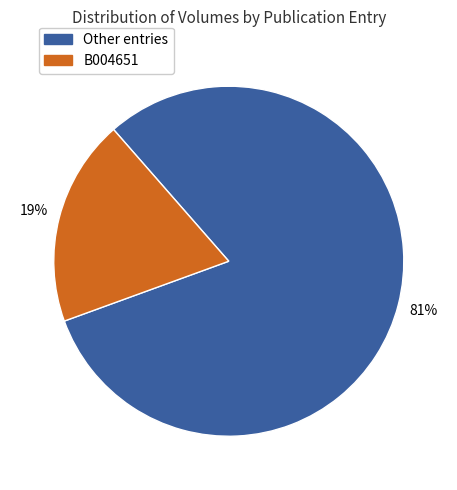

To the nearest percent, what is the difference between the largest and smallest slice percentages?

62%